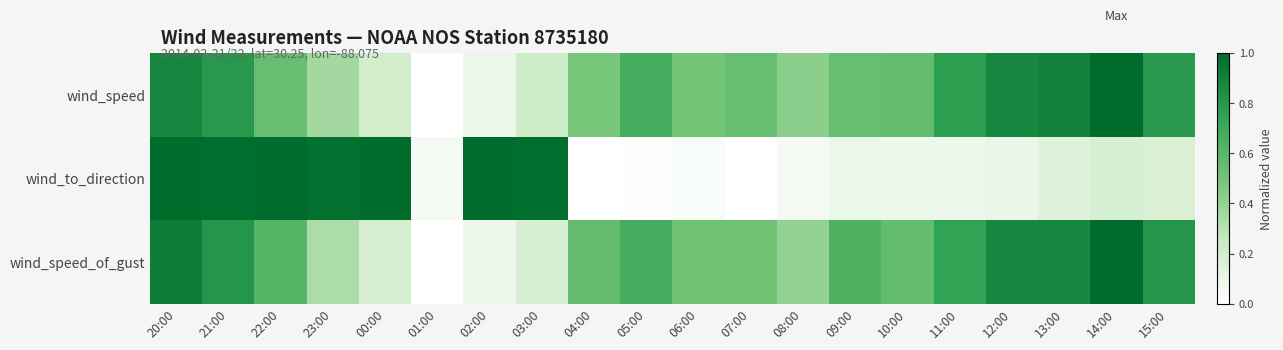

At which category does the chart reach its minimum across all series?

01:00